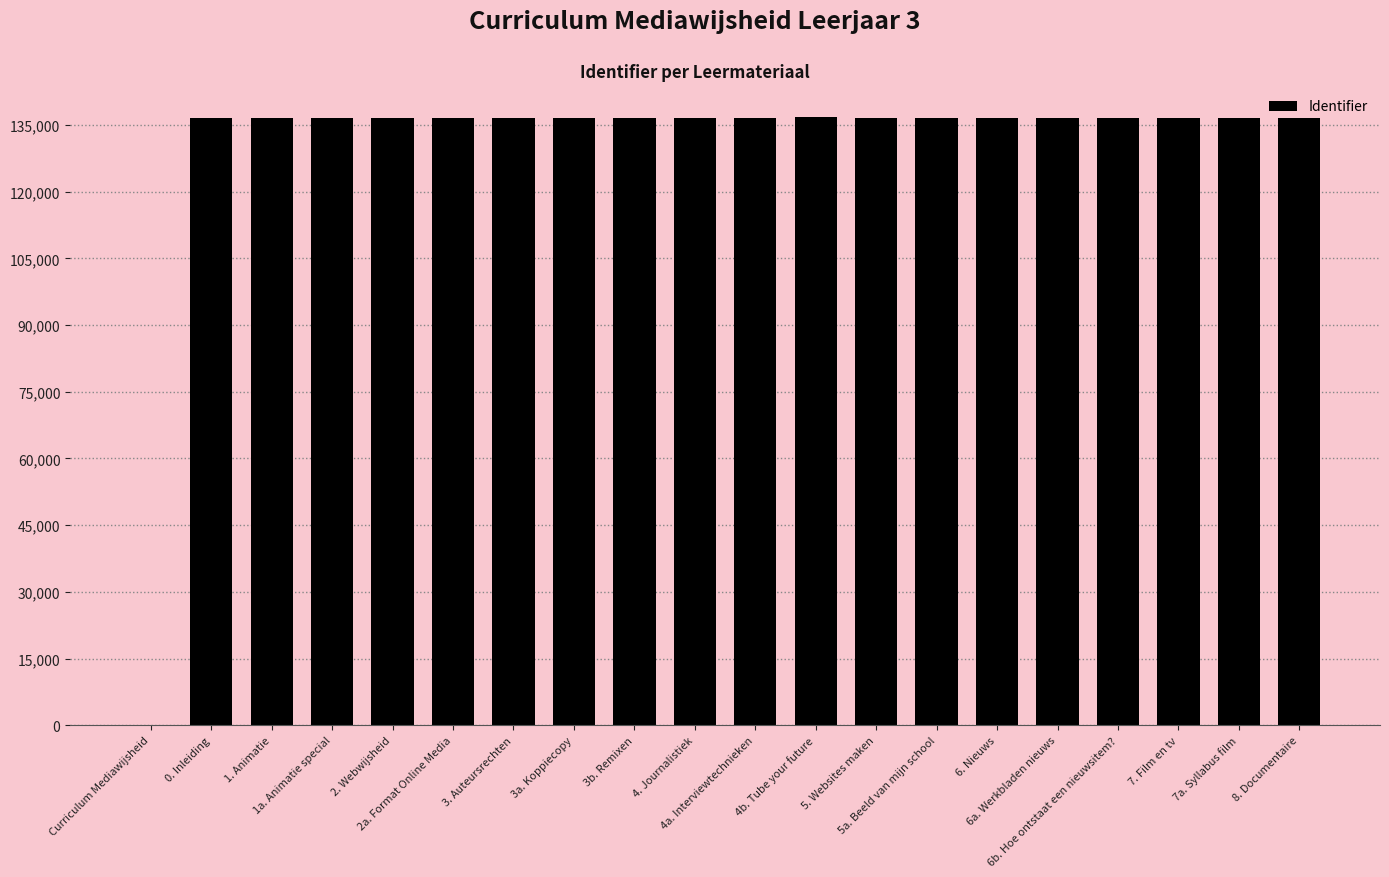

What is the approximate value at 2. Webwijsheid, to the nearest 100?

136500